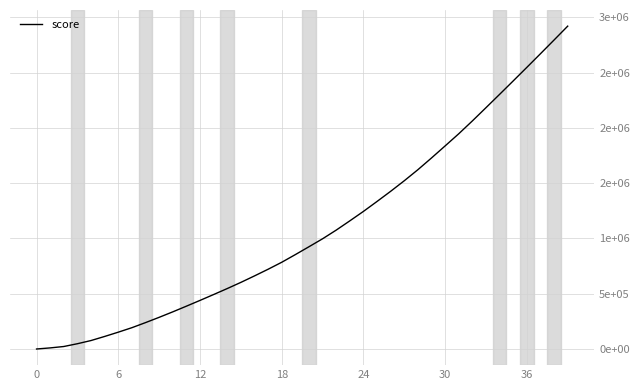

Does the chart display data point markers on the line(s)?

No